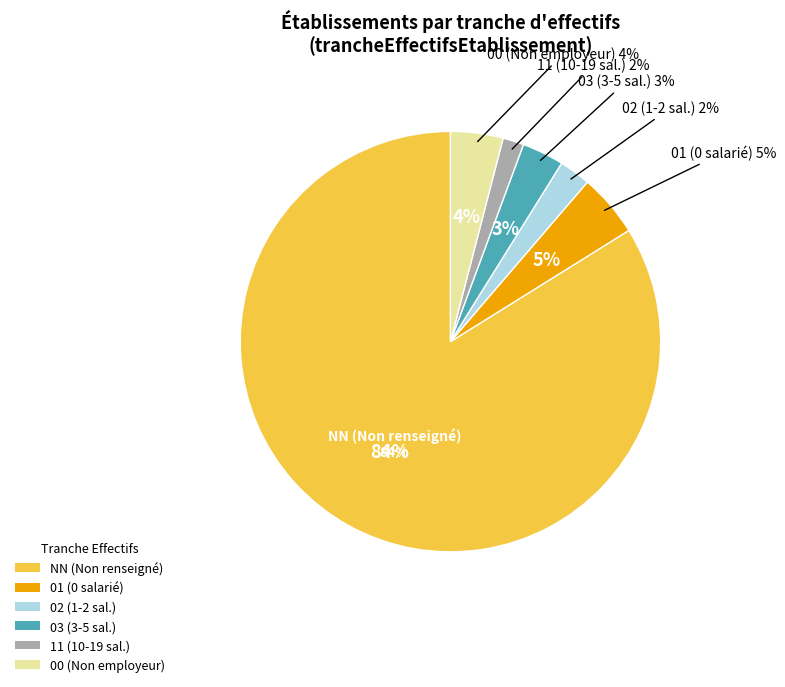

To the nearest percent, what is the average slice percentage?

17%